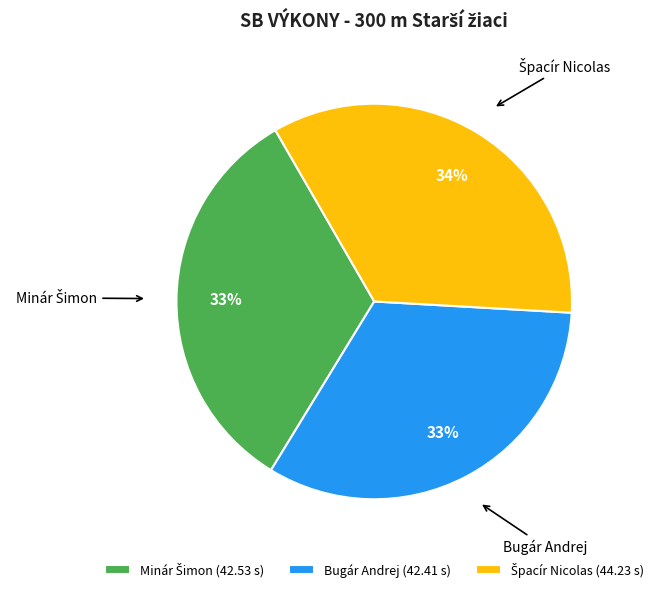

Is it true that Bugár Andrej is 44% of the pie?

False